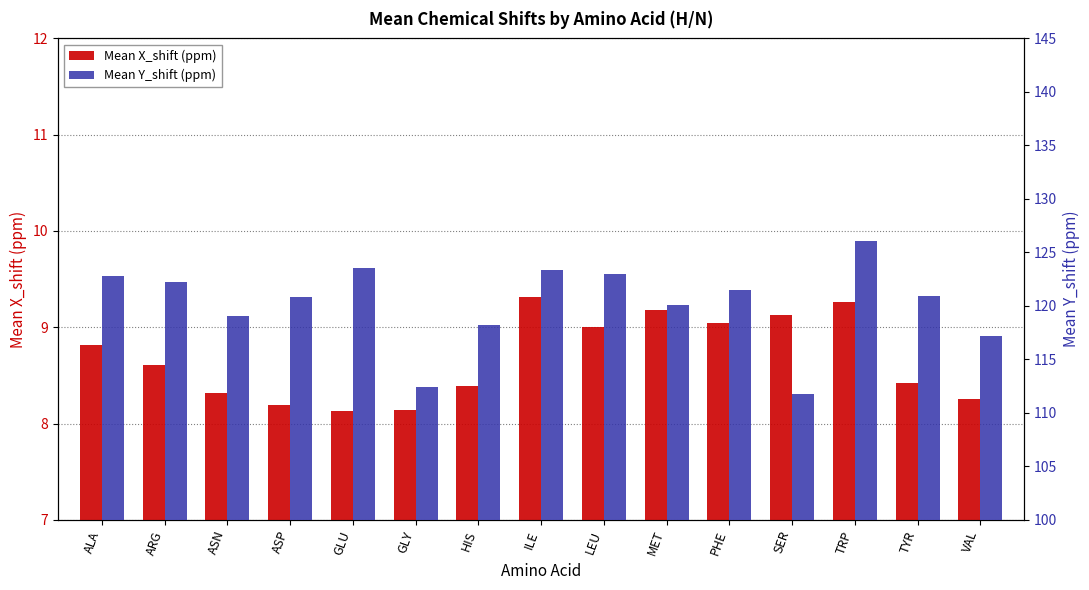

At how many categories does at least one series exceed 53?

15